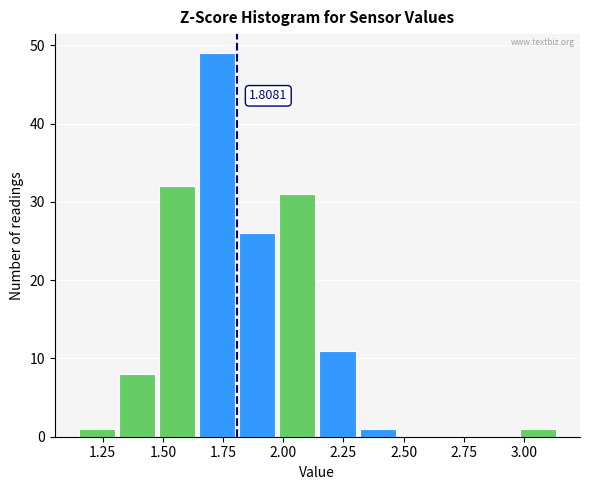

Read against the x-axis, roughly where is the centre of the tallest bar?

1.75